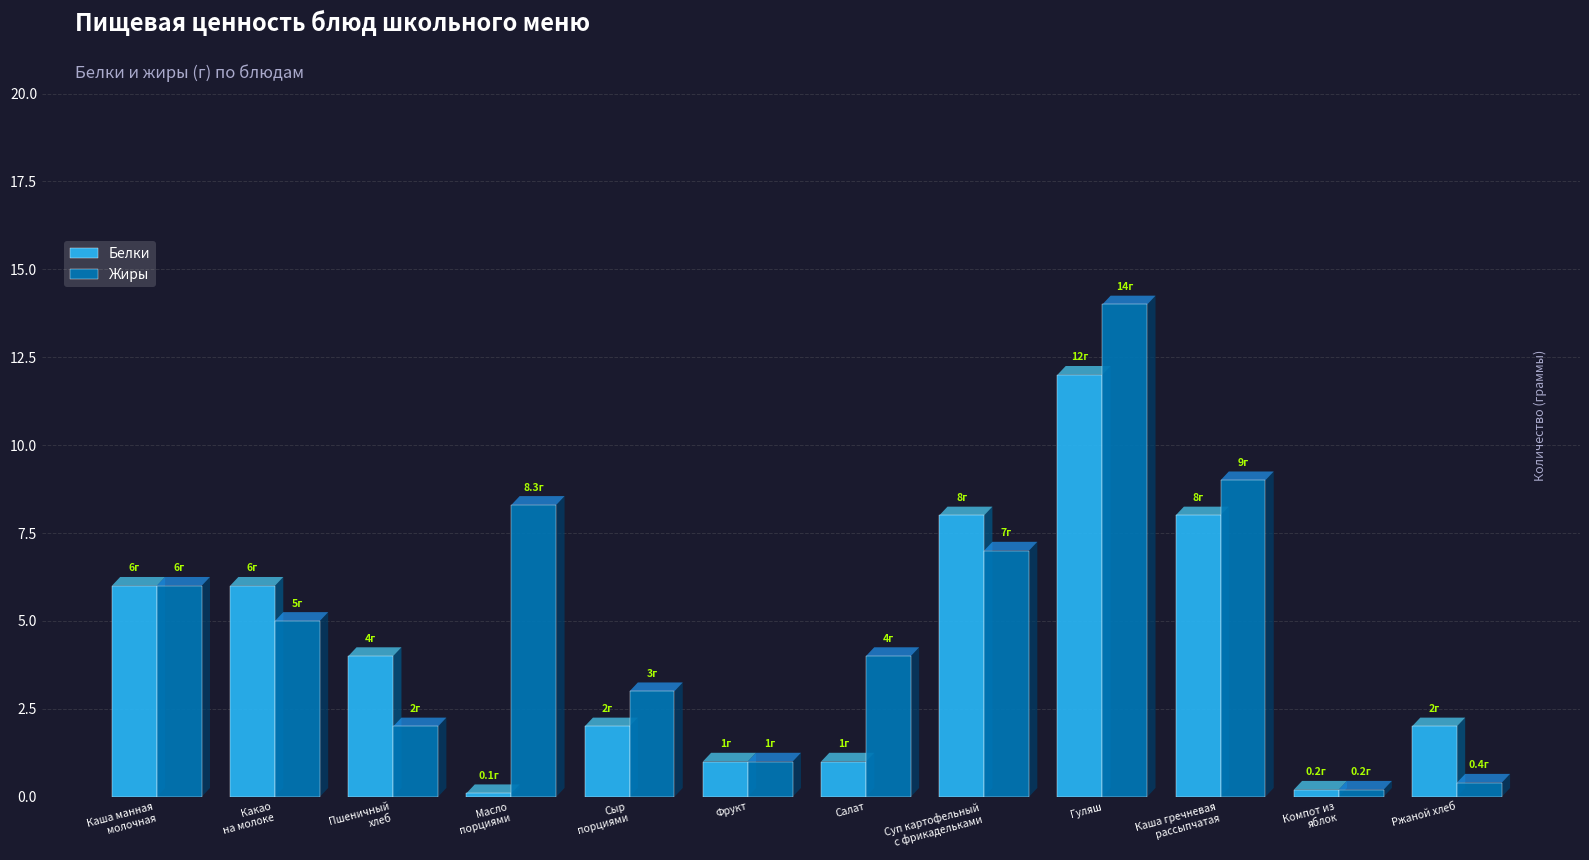

How many data points does each series have?

12